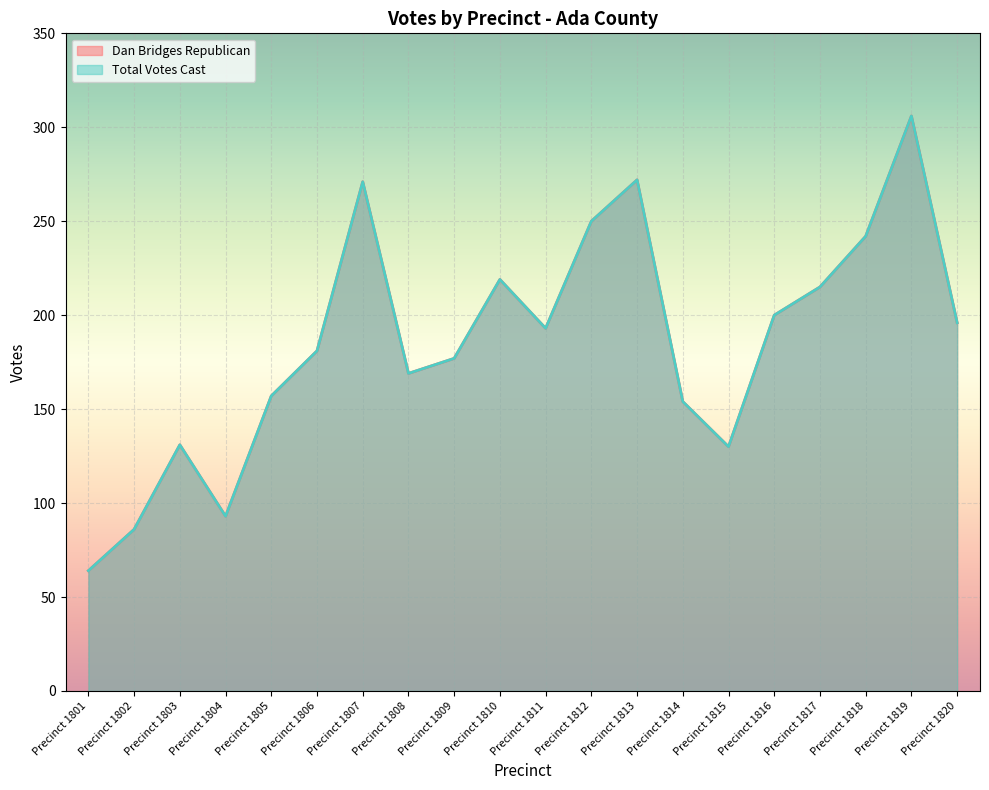

What is the difference between the maximum and minimum values in the Dan Bridges Republican series?

242